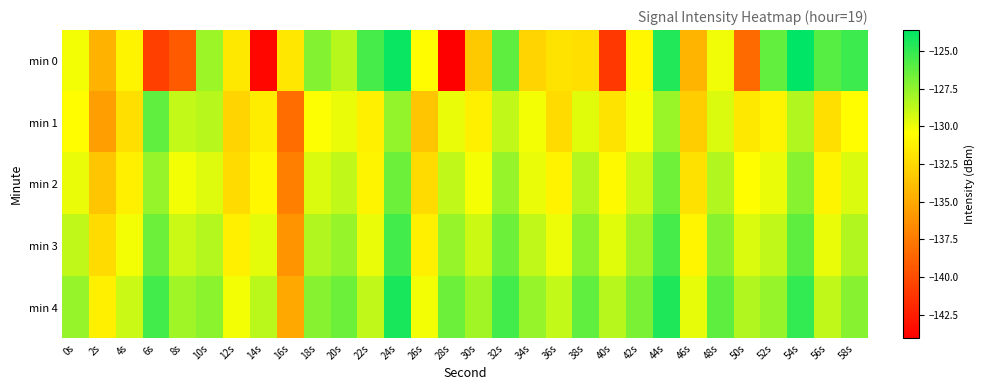

Which label corresponds to the largest value in the chart?

54s